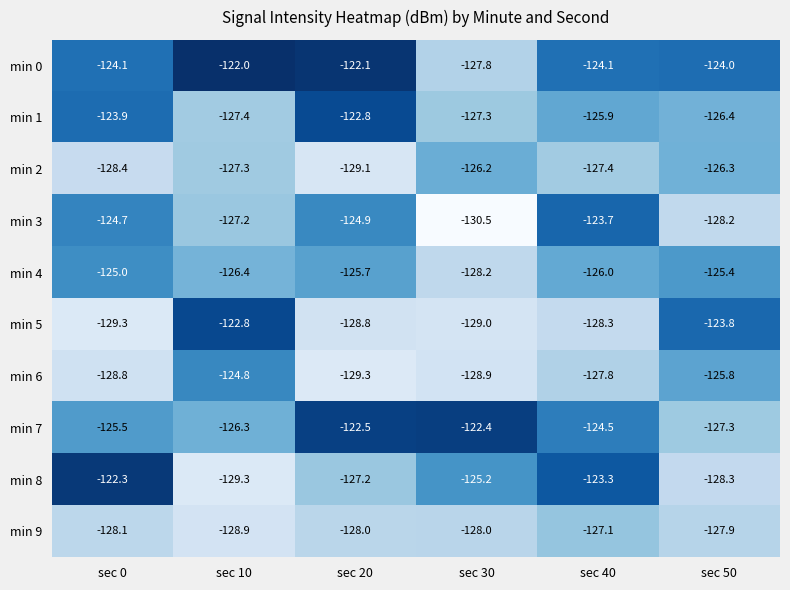

Read the min 0 value at sec 20.

-122.1